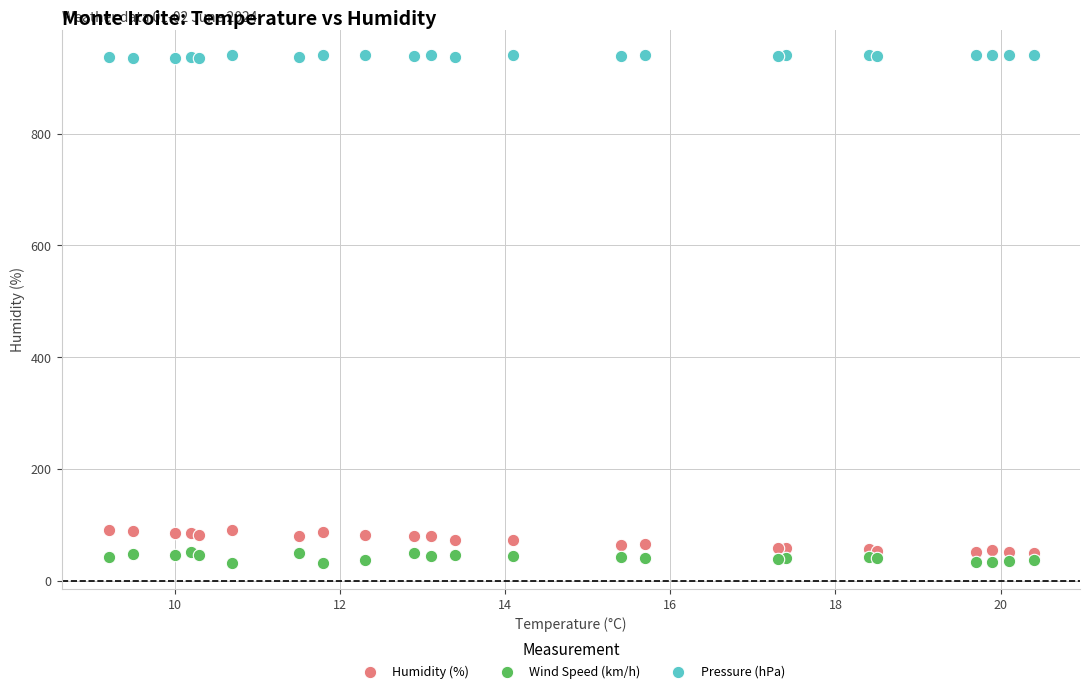

What are all the series names shown in the legend?

Humidity (%), Wind Speed (km/h), Pressure (hPa)